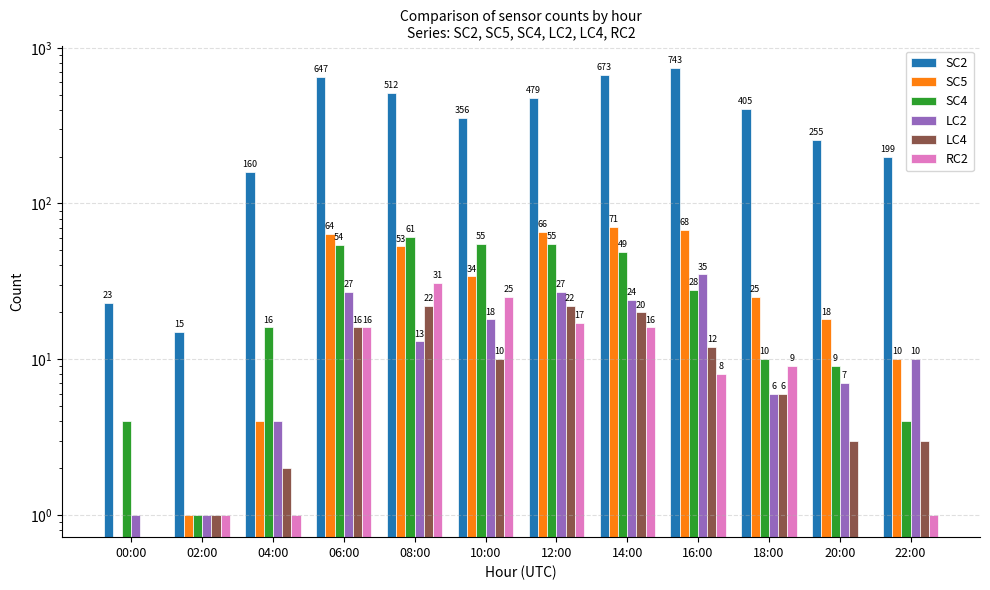

What is the label of the 12th bar from the left?

22:00